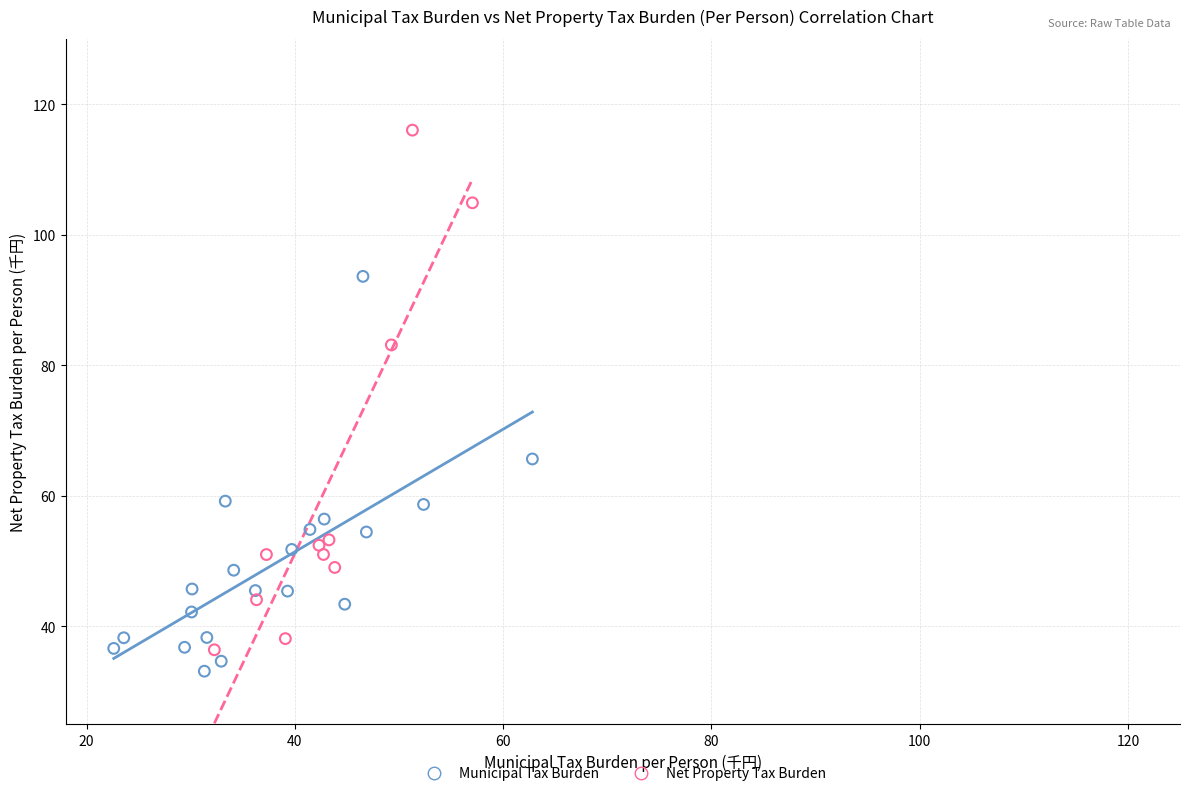

Which series has the widest spread of Y values?

Net Property Tax Burden